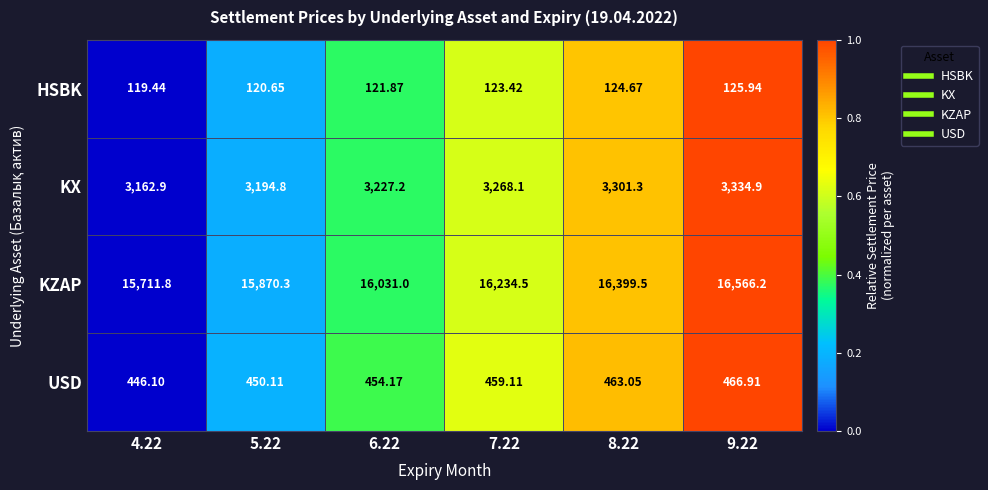

Is the value of KX at 4.22 greater than the value of USD at 7.22?

Yes